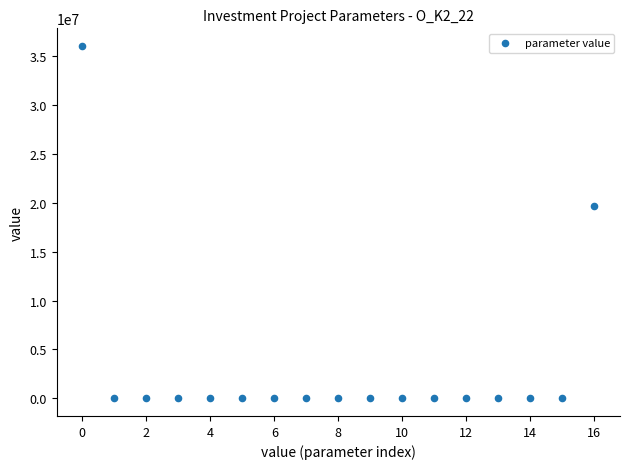

What Y value in the scatter plot is closest to 18027114?

19656693.9